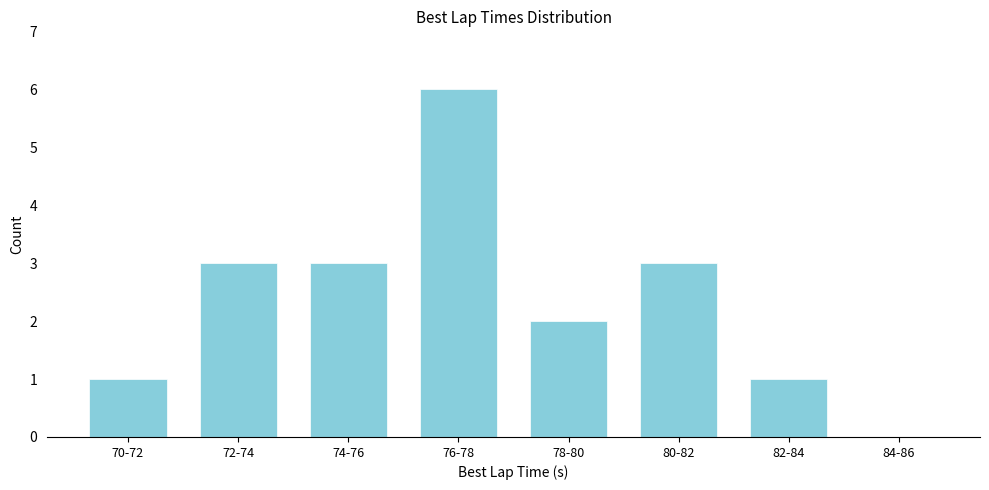

Reading right to left, what are all the values shown in this chart?

84-86=0	82-84=1	80-82=3	78-80=2	76-78=6	74-76=3	72-74=3	70-72=1